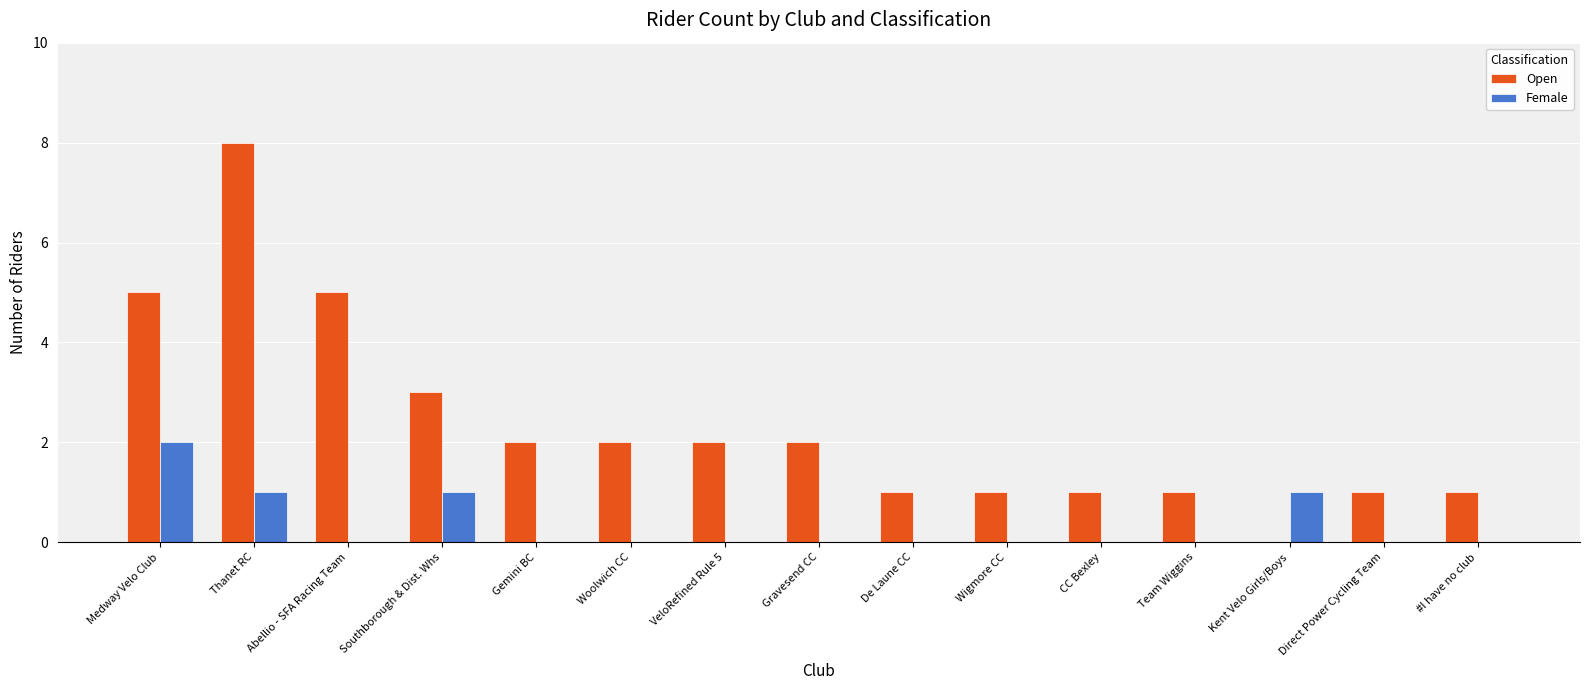

What is the approximate value of Open at Southborough & Dist. Whs?

3